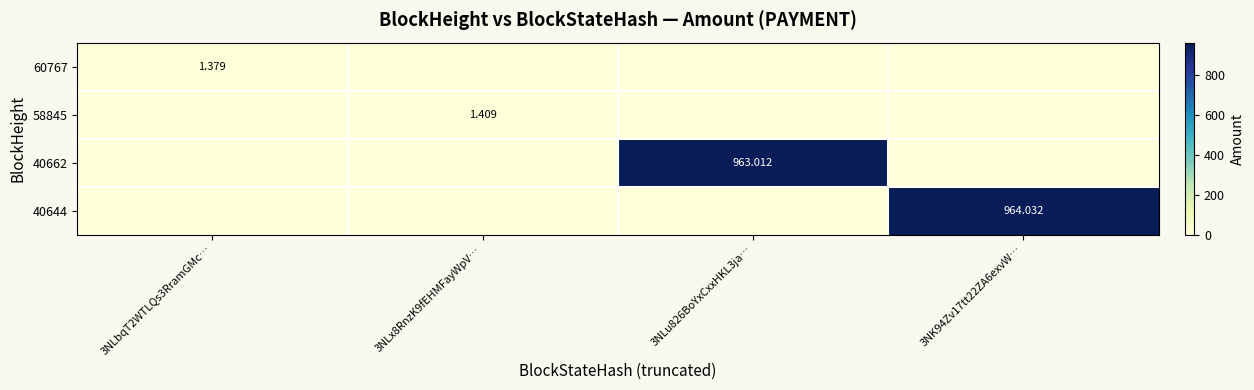

Between 3NLbqT2WTLQs3RramGMc… and 3NLu826BoYxCxxHKL3ja…, which series saw the biggest shift?

40662